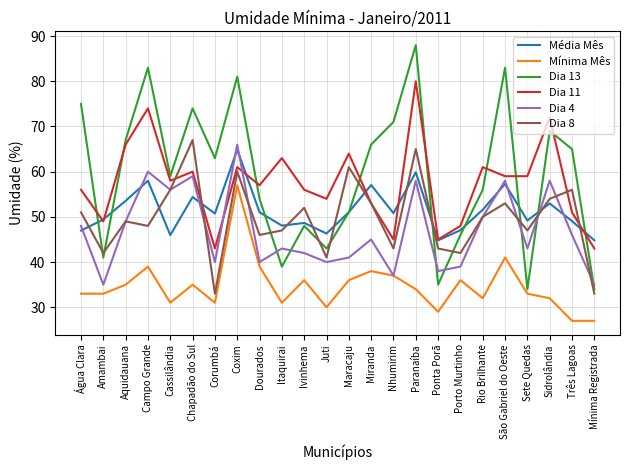

At which category does Dia 13 reach its first local valley?

Amambai